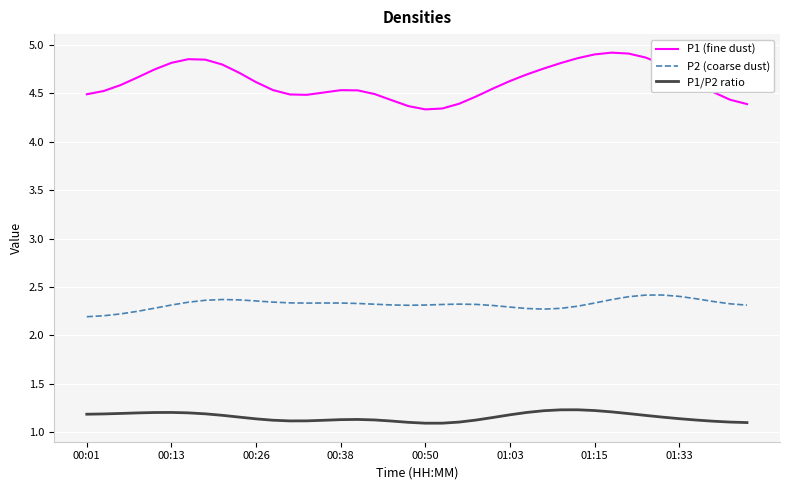

True or false: P1/P2 ratio and P1 (fine dust) cross at least once.

False